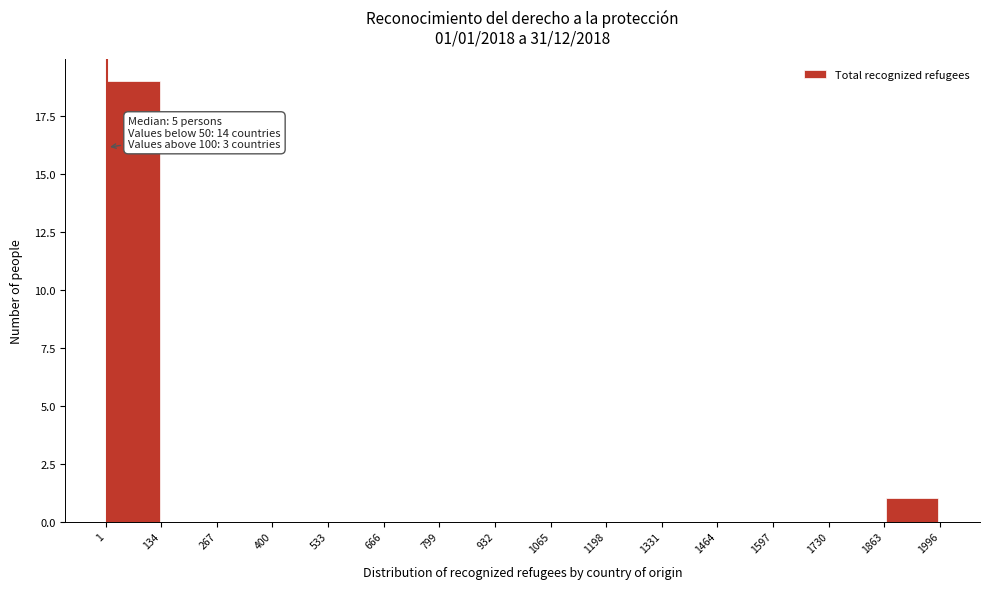

Over which range of the x-axis is the bar tallest?

1 to 134